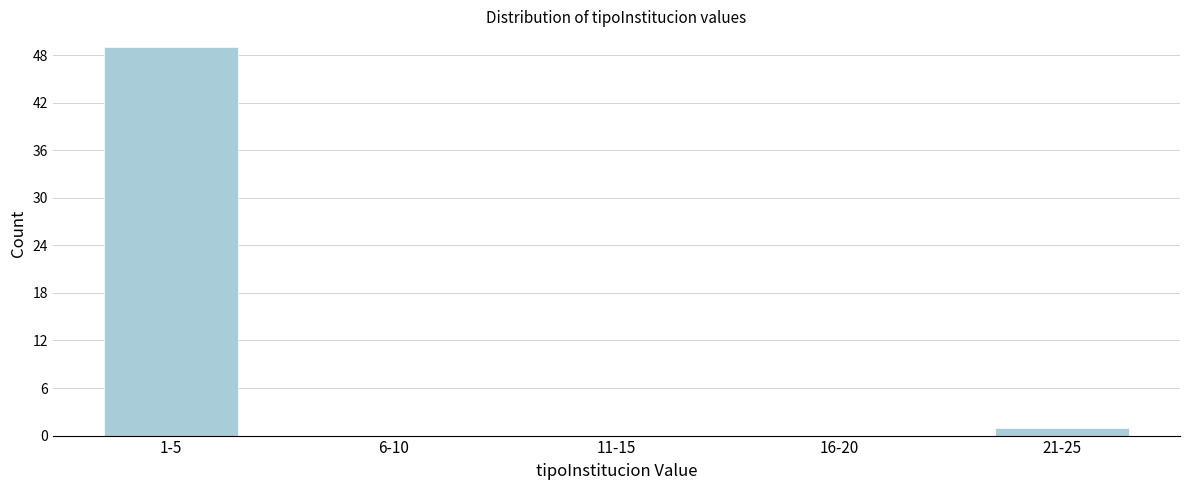

Reading left to right, list all the values displayed in this chart.

1-5=49	6-10=0	11-15=0	16-20=0	21-25=1